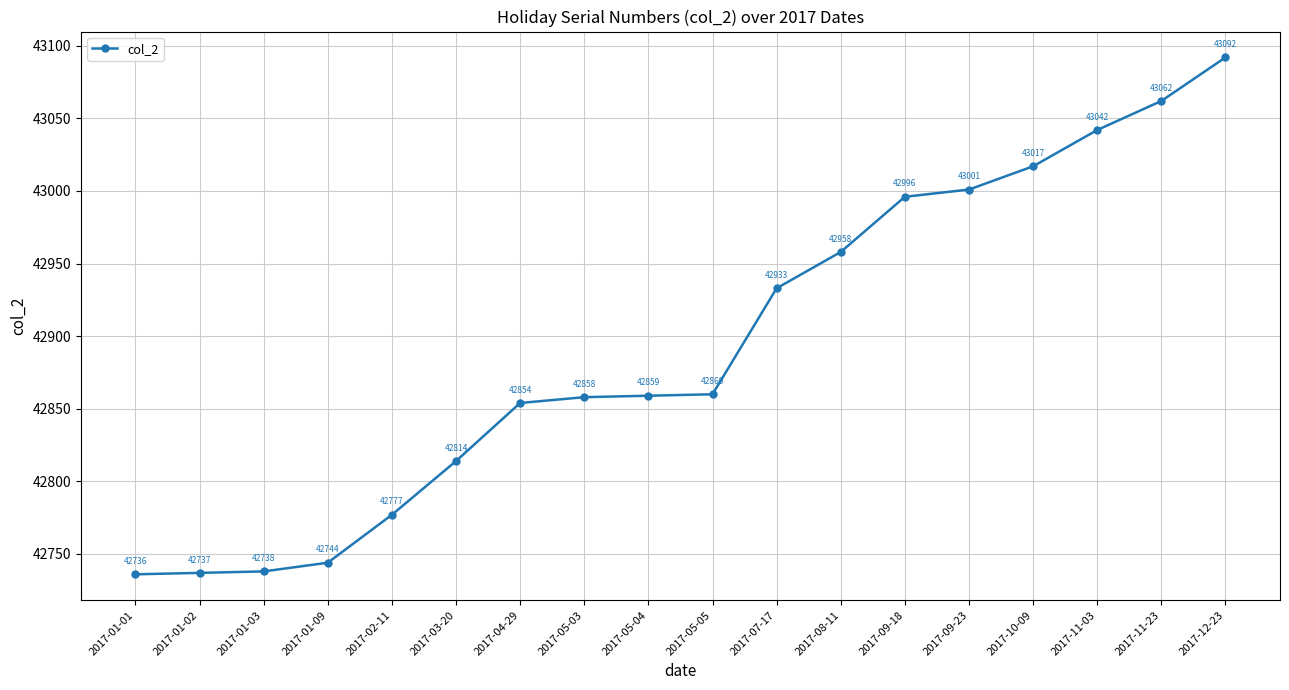

The chart shows a value of 42858 at 2017-05-03. True or false?

True